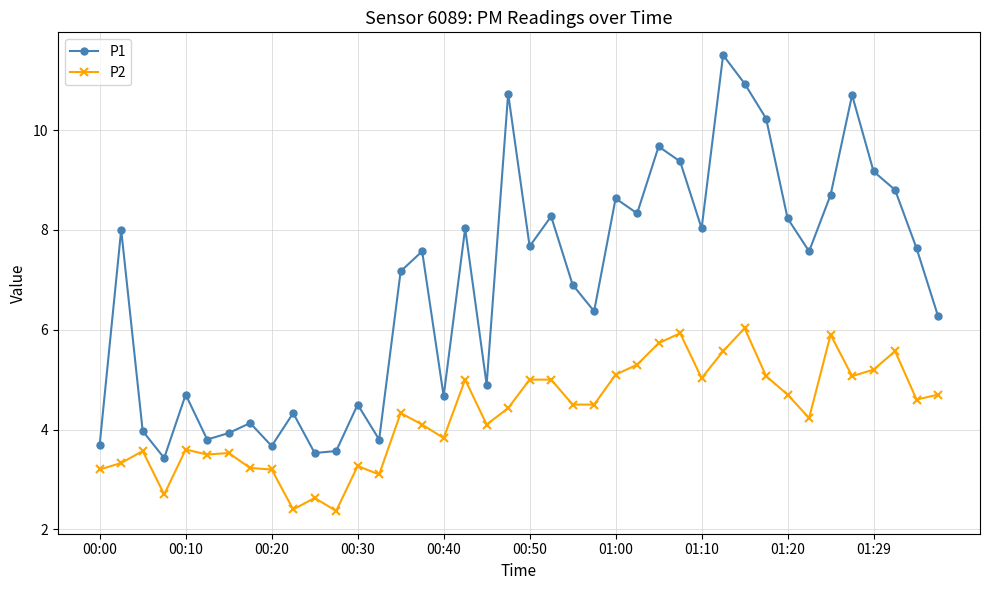

Which series has the widest spread of values?

P1